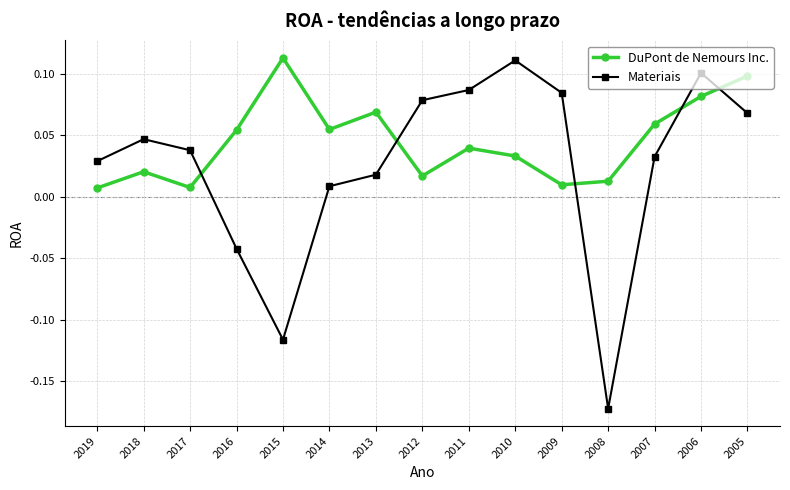

Is the value of DuPont de Nemours Inc. at 2013 greater than the value of Materiais at 2010?

No